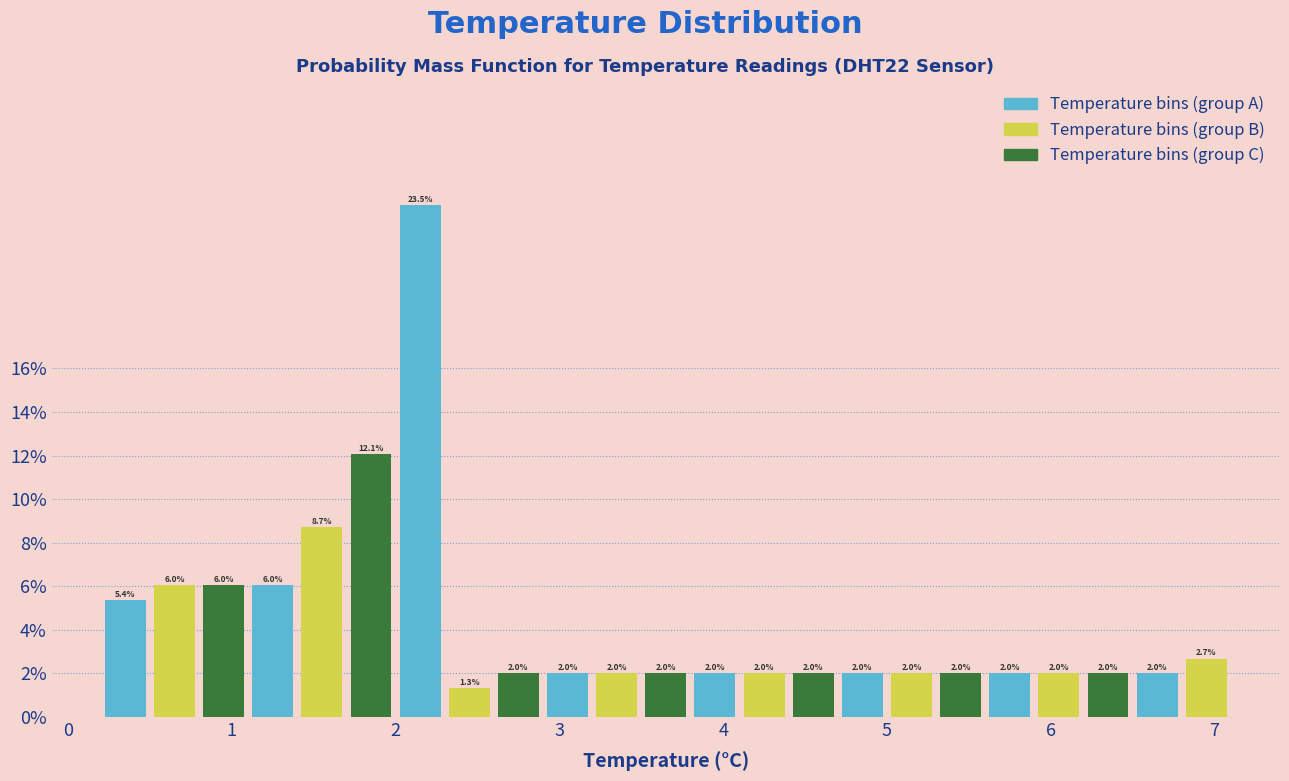

Read against the x-axis, roughly where is the centre of the tallest bar?

2.2